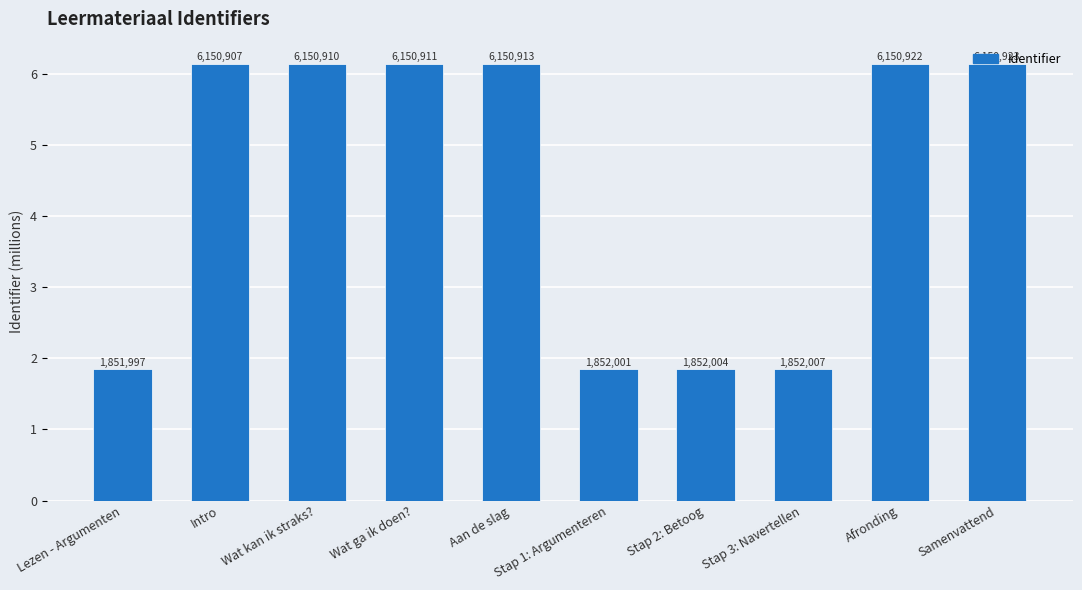

How many bars are there in total?

10